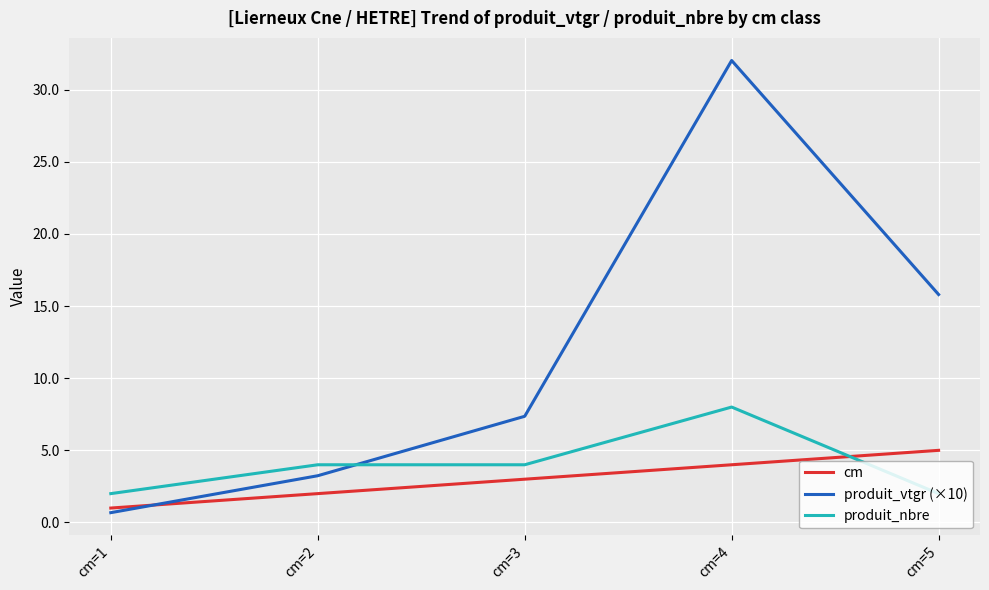

List the series in order of their peak value, lowest first.

cm, produit_nbre, produit_vtgr (×10)